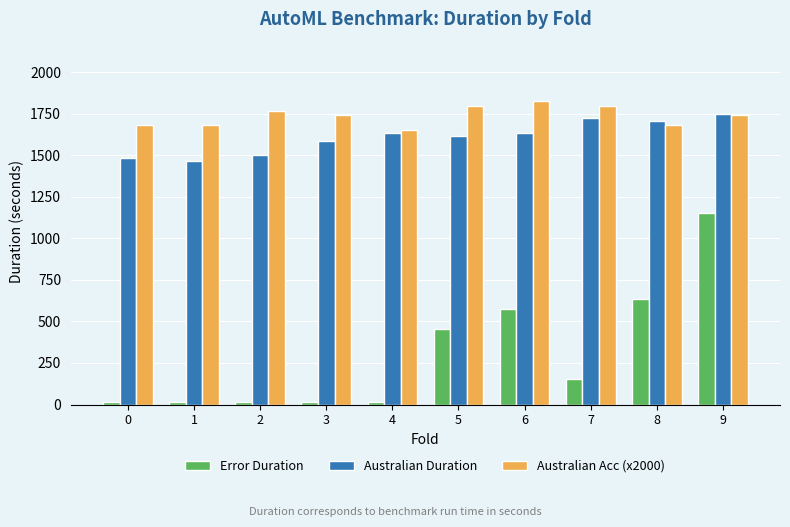

What is the maximum value shown in the chart?

1826.1